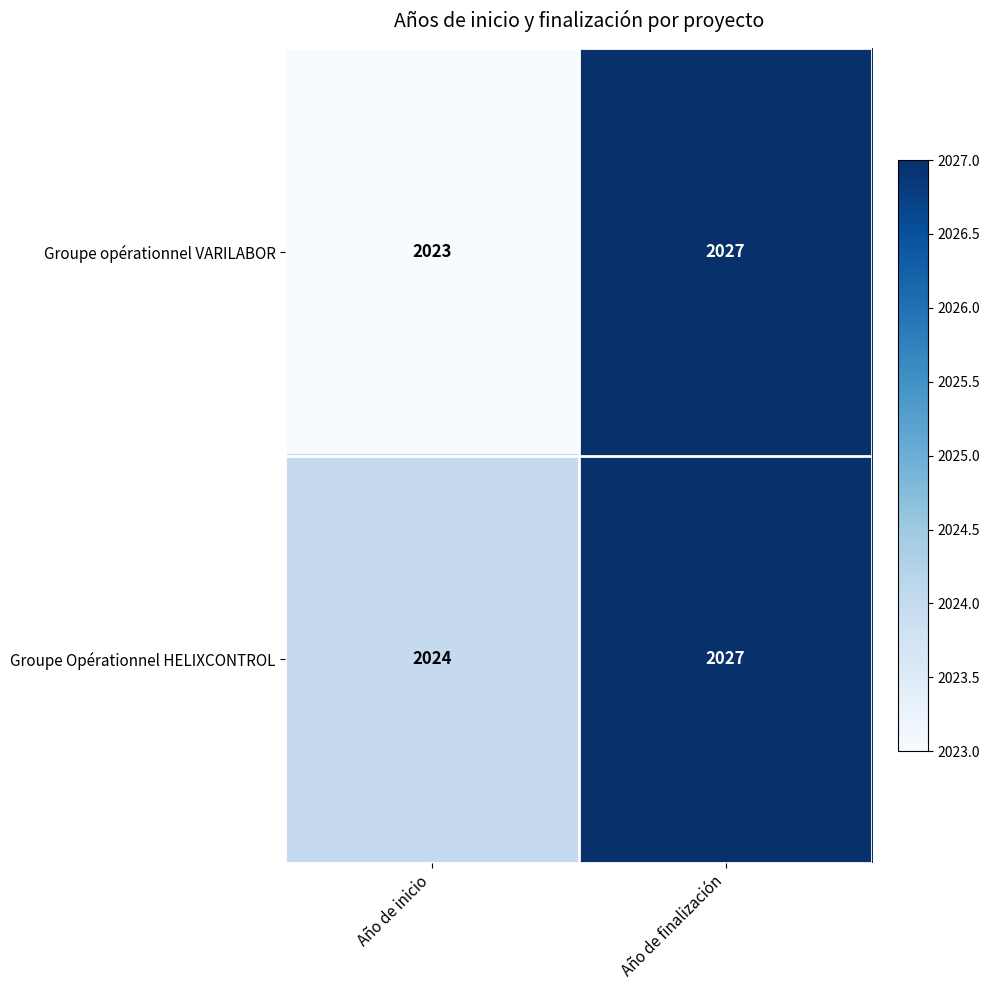

How many series are shown in this chart?

2